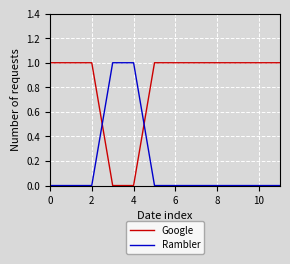

After their last crossing, which series has the higher values: Google or Rambler?

Google